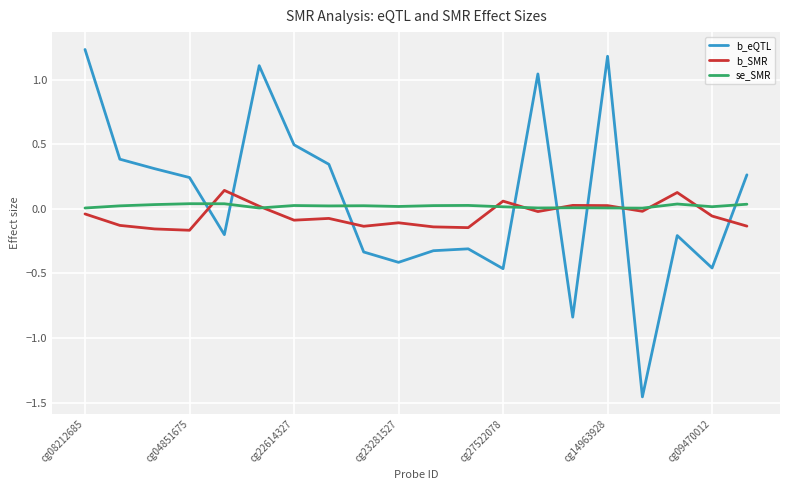

Which series has the largest range (max minus min)?

b_eQTL